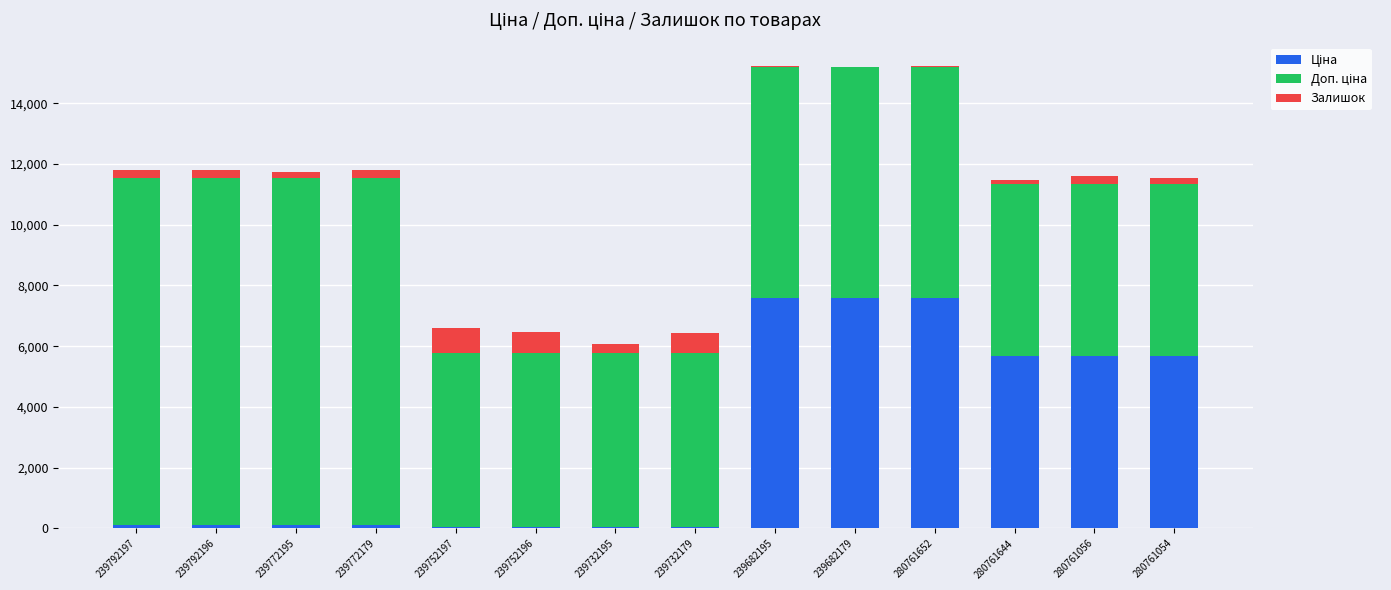

What is the difference between the maximum and minimum values in the Доп. ціна series?

5736.2